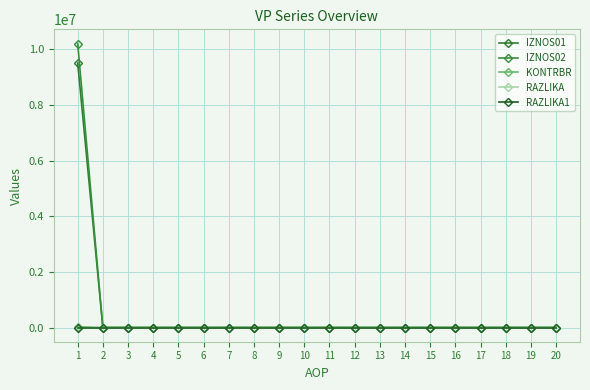

Where is RAZLIKA1 nearest to the value 0?

1